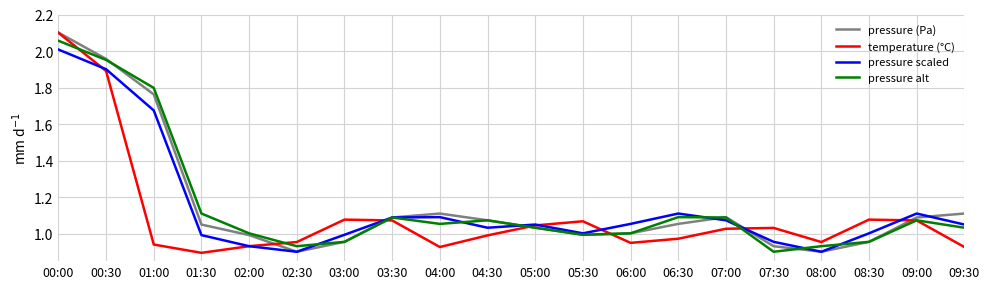

What are all the series names shown in the legend?

pressure (Pa), temperature (°C), pressure scaled, pressure alt